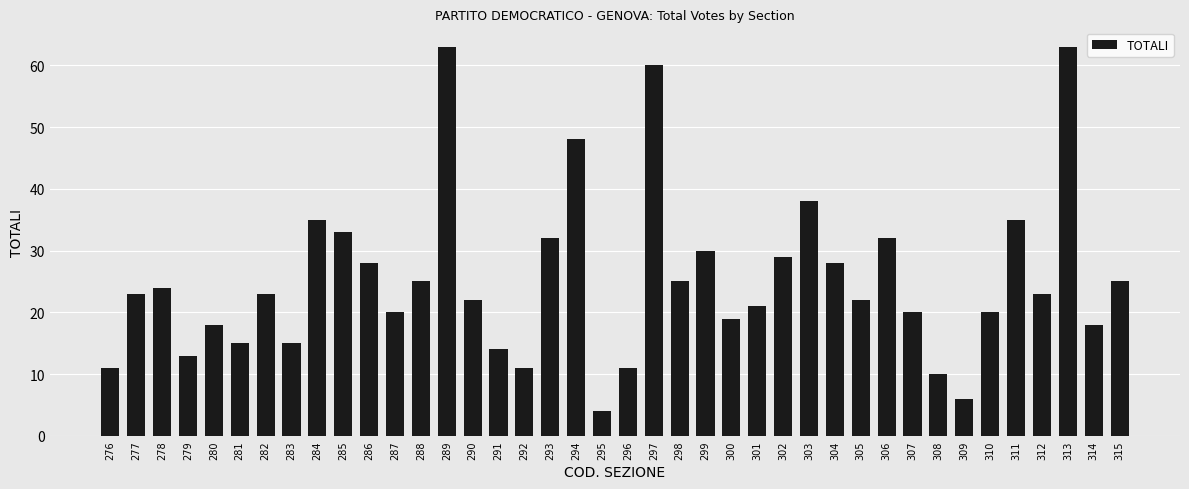

Reading left to right, list all the values displayed in this chart.

276=11	277=23	278=24	279=13	280=18	281=15	282=23	283=15	284=35	285=33	286=28	287=20	288=25	289=63	290=22	291=14	292=11	293=32	294=48	295=4	296=11	297=60	298=25	299=30	300=19	301=21	302=29	303=38	304=28	305=22	306=32	307=20	308=10	309=6	310=20	311=35	312=23	313=63	314=18	315=25